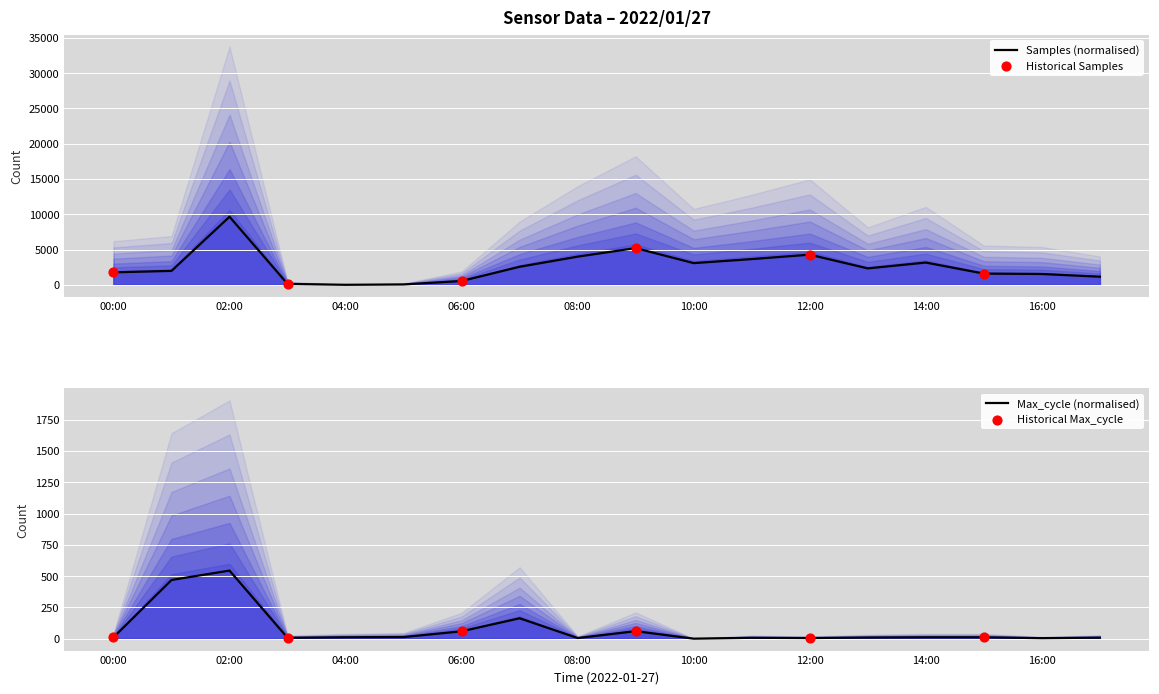

Is the value of Max_cycle at 12:00 greater than the value of Samples at 14:00?

No